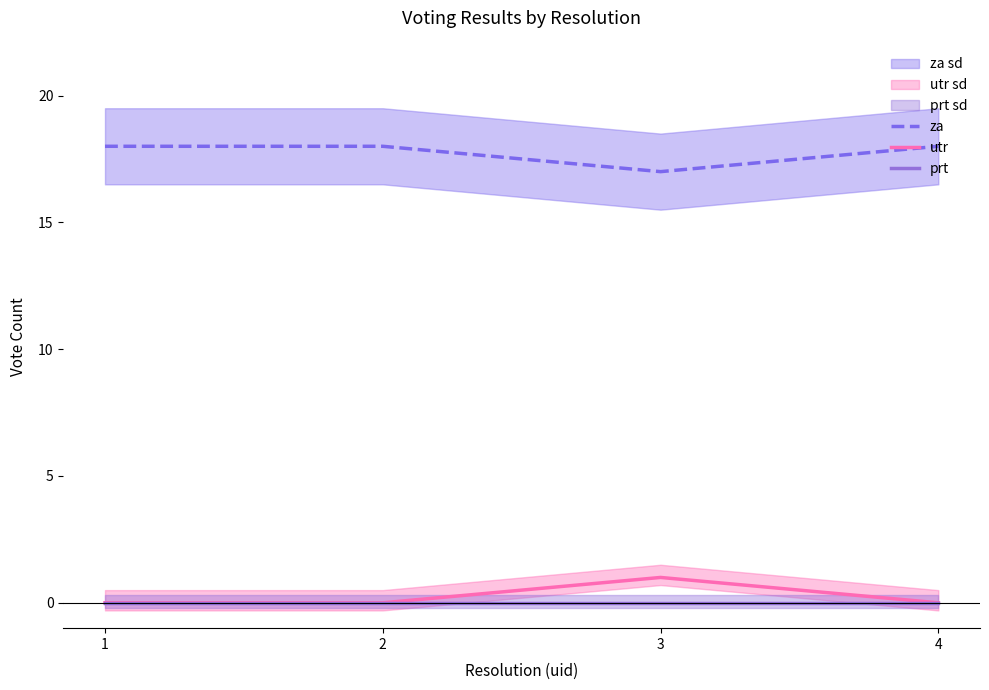

What is the difference between the highest and lowest values at 4?

18